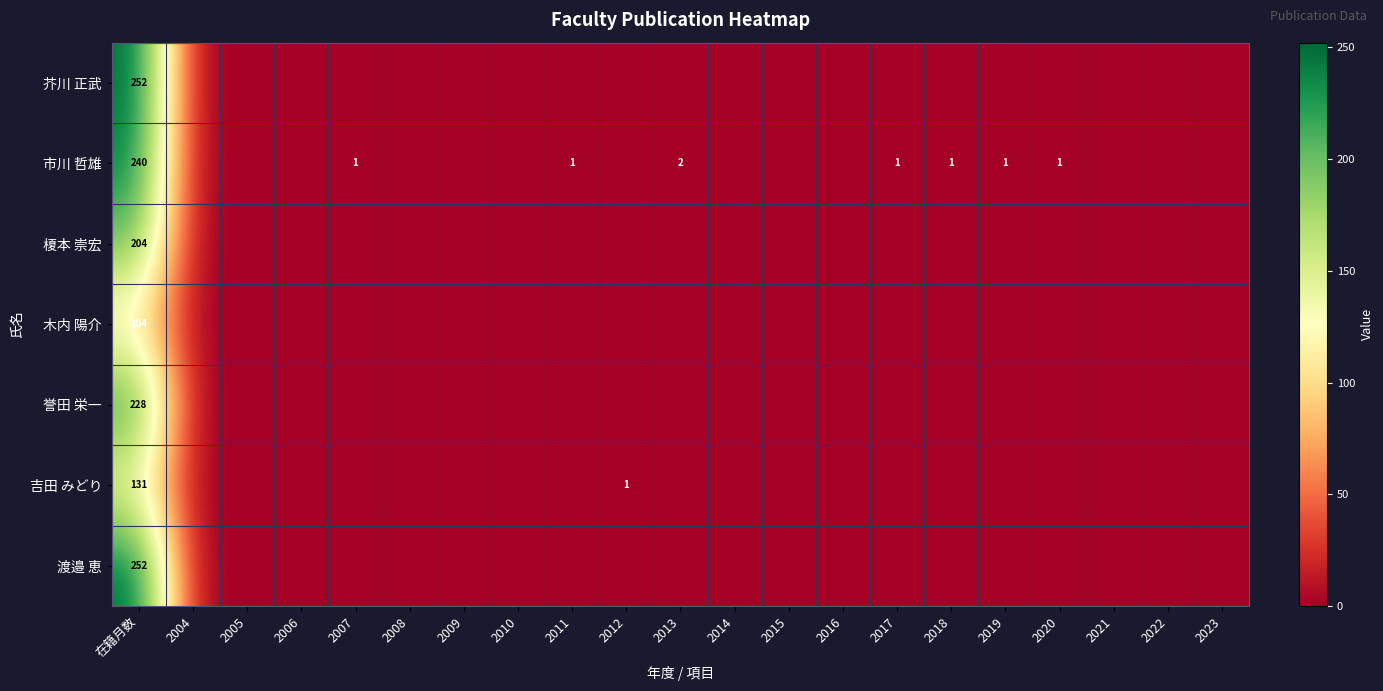

Count the number of categories in the chart.

21